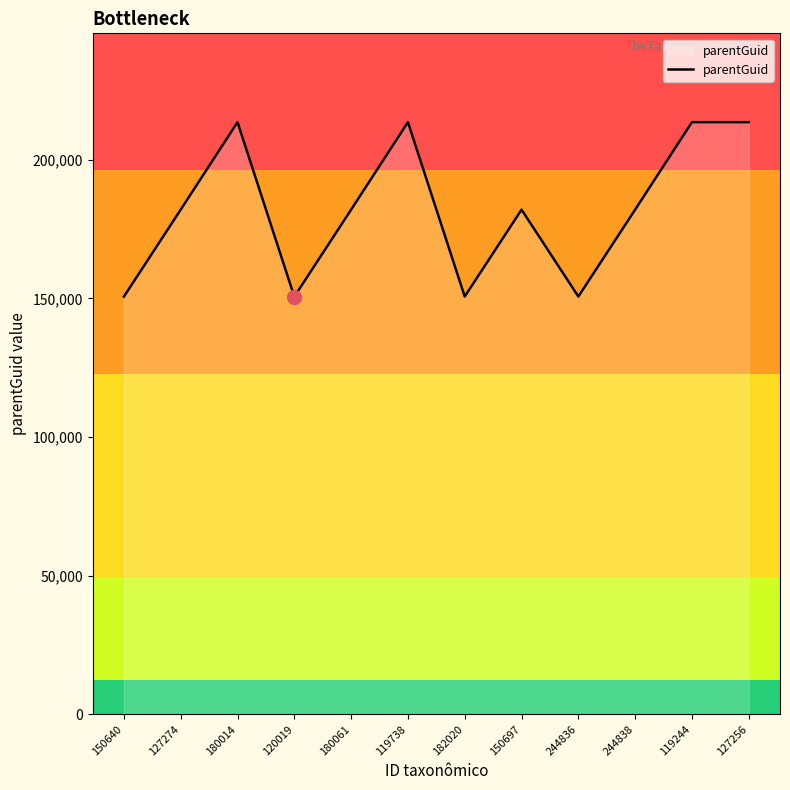

What is the ratio of the value at 244838 to the value at 119738?

0.9